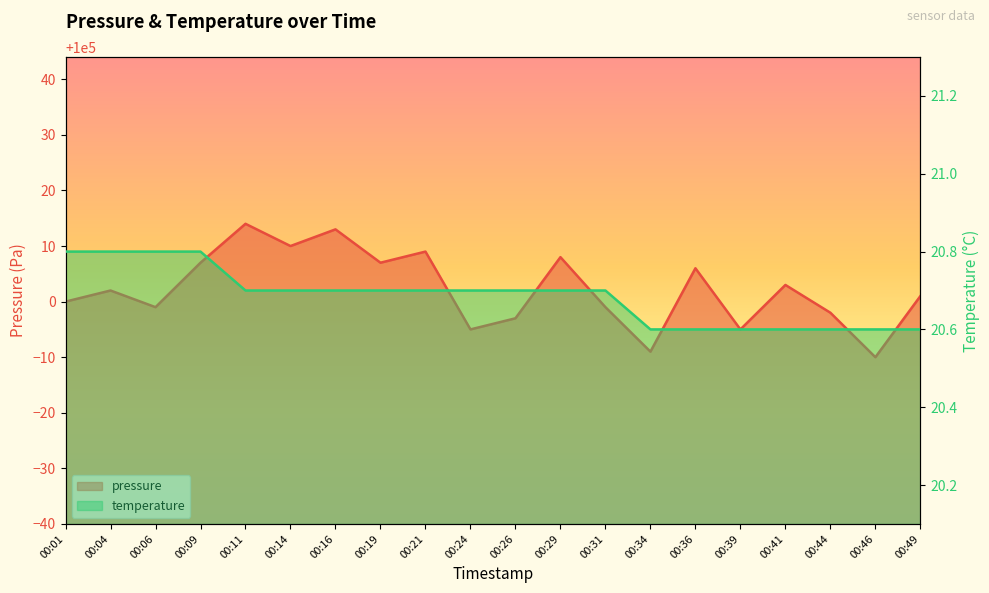

At how many categories does at least one series exceed 20520?

20